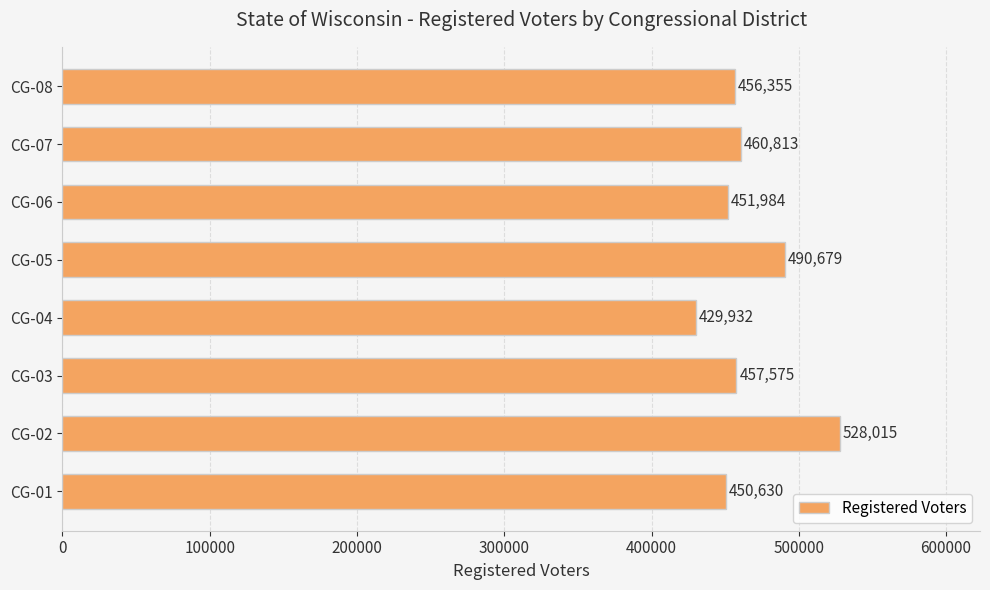

The chart shows a value of 112204 at CG-02. True or false?

False